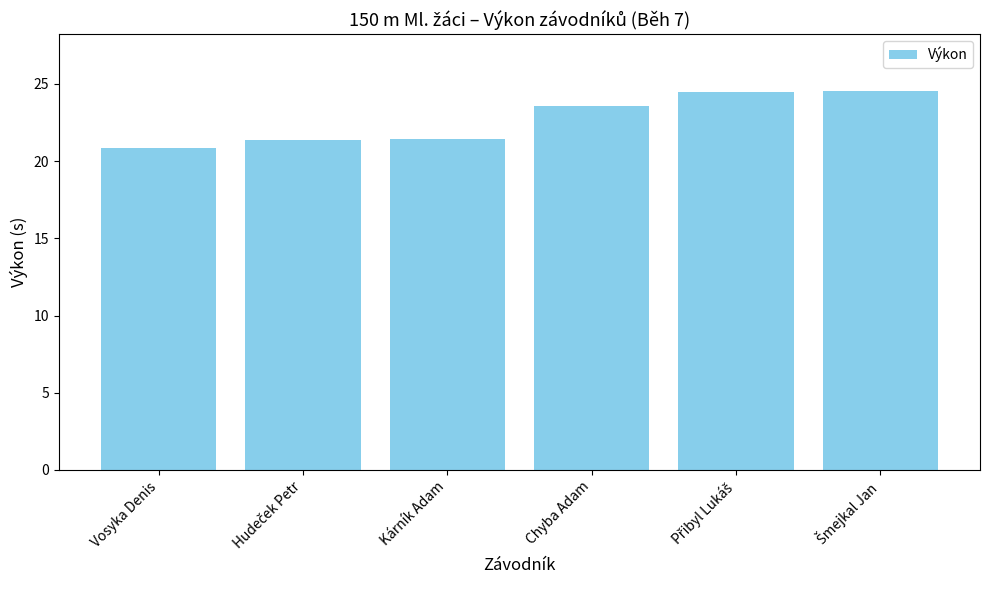

What position from the left is Chyba Adam?

4